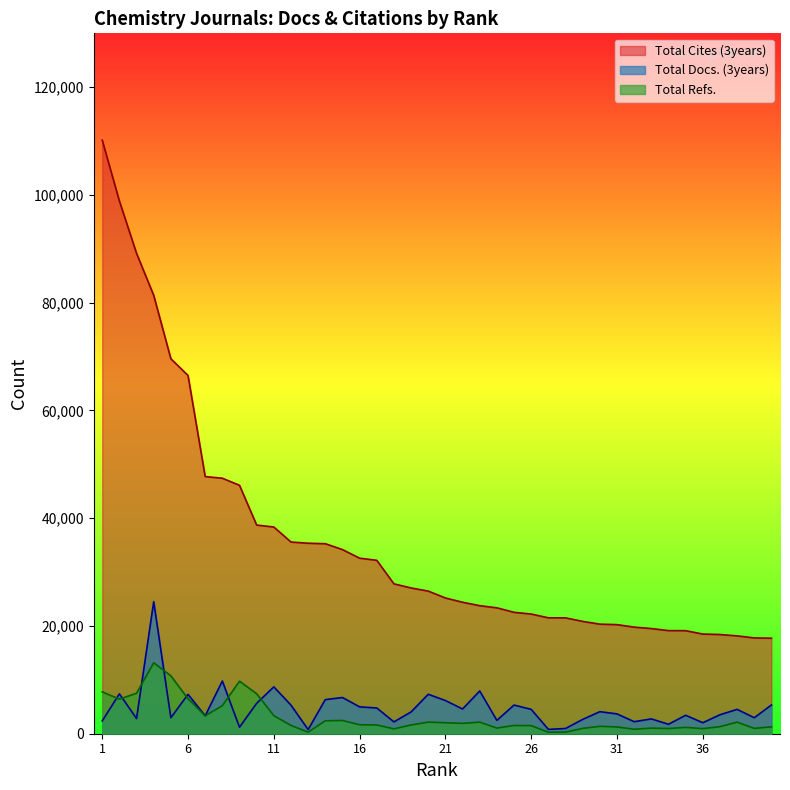

Reading right to left, what are all the values shown in this chart?

Total Docs. (3years): 40=5332	39=2967	38=4517	37=3518	36=2039	35=3427	34=1753	33=2752	32=2233	31=3680	30=4090	29=2654	28=968	27=810	26=4517	25=5321	24=2472	23=7929	22=4591	21=6157	20=7322	19=4044	18=2198	17=4776	16=4985	15=6717	14=6328	13=773	12=5307	11=8693	10=5646	9=1208	8=9778	7=3326	6=7307	5=2972	4=24509	3=2815	2=7404	1=2375
Total Cites (3years): 40=17731	39=17785	38=18160	37=18412	36=18498	35=19126	34=19139	33=19520	32=19785	31=20247	30=20336	29=20849	28=21503	27=21513	26=22213	25=22534	24=23368	23=23763	22=24403	21=25195	20=26472	19=27055	18=27816	17=32189	16=32582	15=34178	14=35268	13=35355	12=35583	11=38366	10=38730	9=46111	8=47425	7=47728	6=66492	5=69602	4=81371	3=89160	2=98885	1=110175
Total Refs.: 40=1284	39=988	38=2146	37=1309	36=944	35=1177	34=966	33=1040	32=830	31=1256	30=1372	29=993	28=292	27=278	26=1500	25=1526	24=1046	23=2153	22=1918	21=2043	20=2151	19=1626	18=903	17=1624	16=1664	15=2454	14=2398	13=291	12=1536	11=3355	10=7416	9=9753	8=5200	7=3326	6=6492	5=10740	4=13168	3=7514	2=6414	1=7764